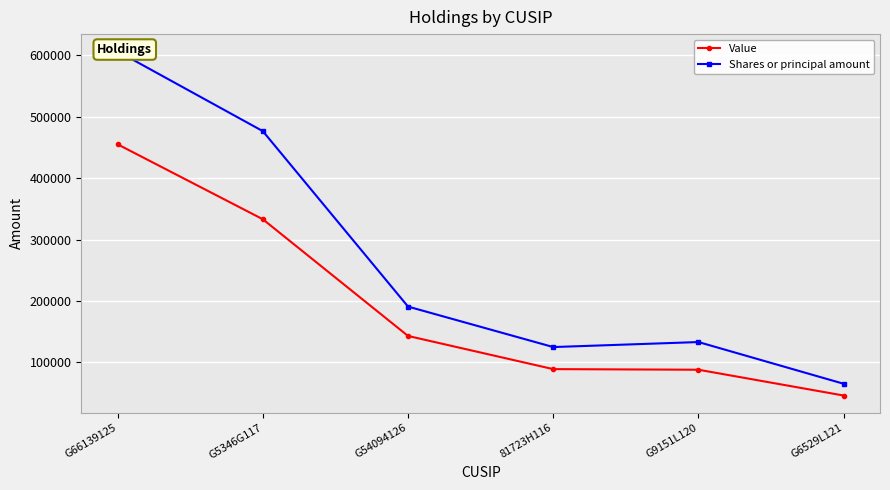

At G5346G117, list the series in order from largest to smallest.

Shares or principal amount, Value